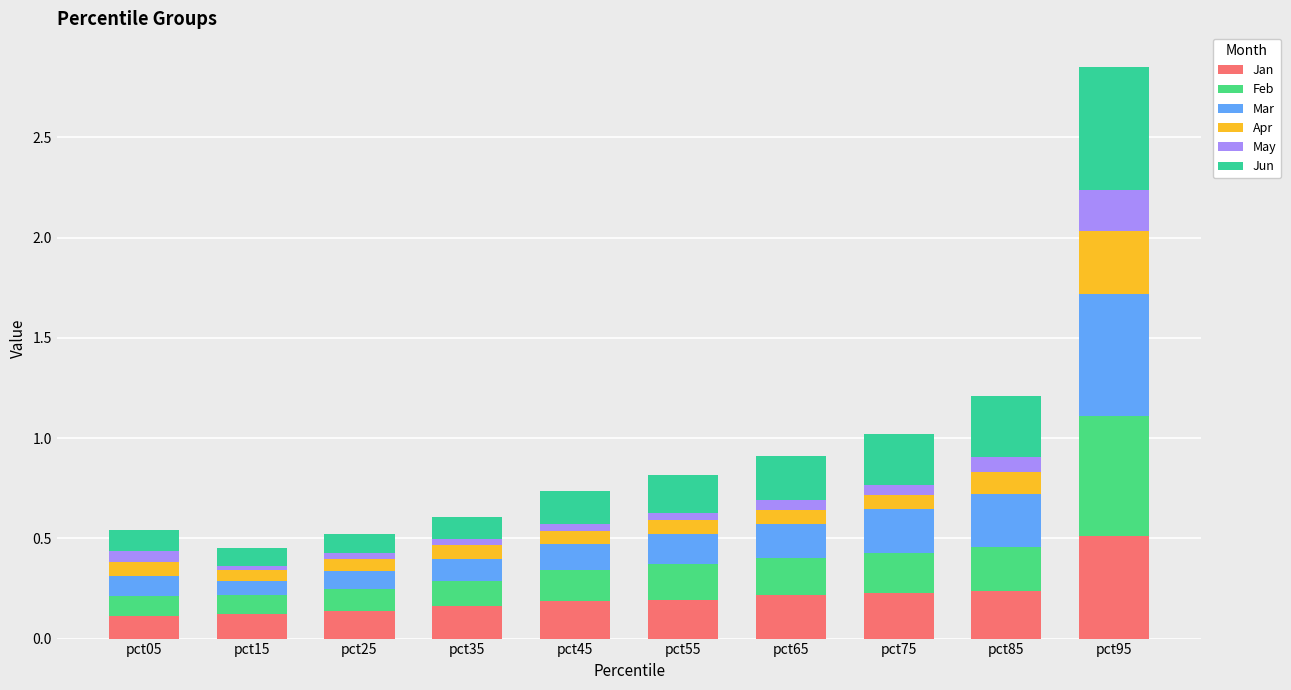

Rank the series by their maximum value, from lowest to highest.

May, Apr, Jan, Feb, Jun, Mar